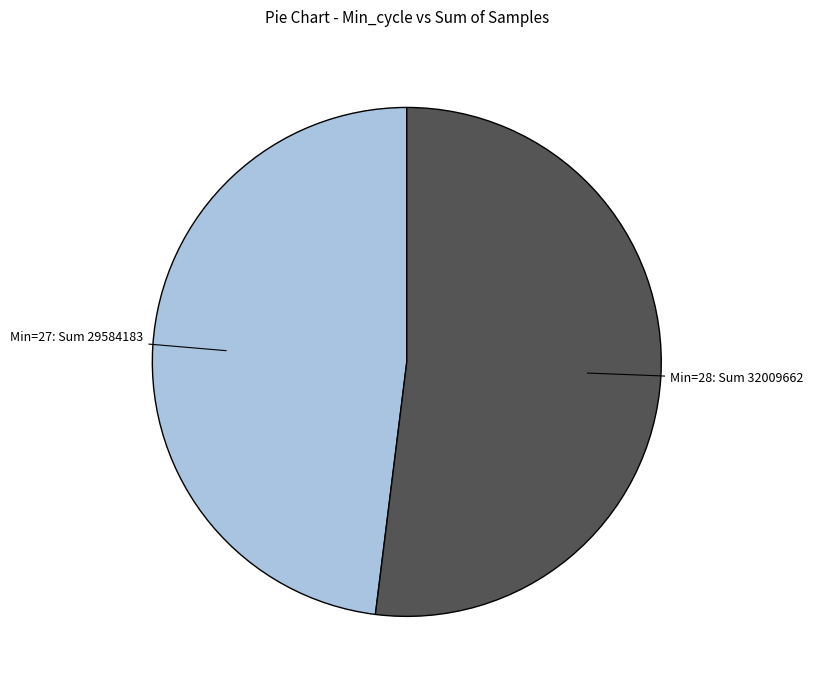

Is there any slice that represents more than half of the pie?

Yes